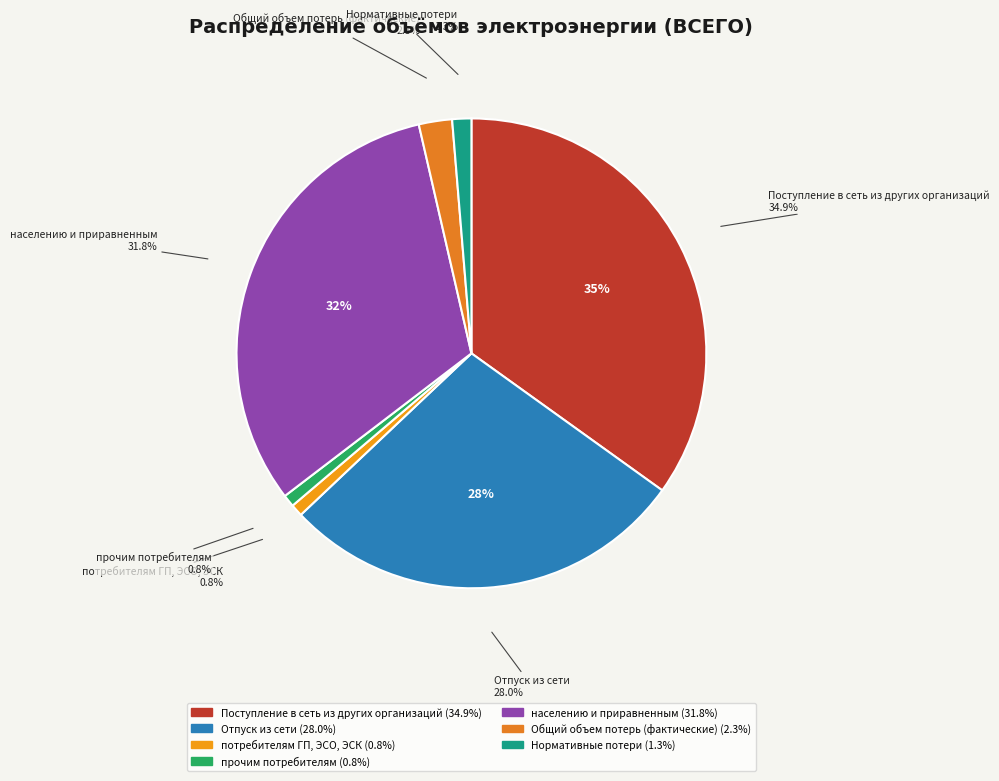

What percentage is the населению и приравненным slice, to the nearest percent?

32%